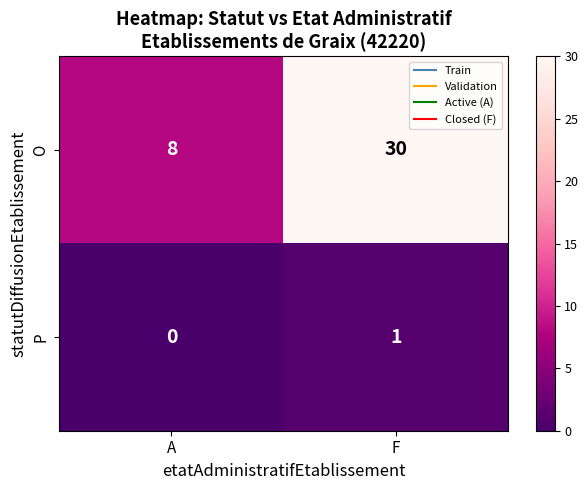

Is it true that O equals 41 at F?

False